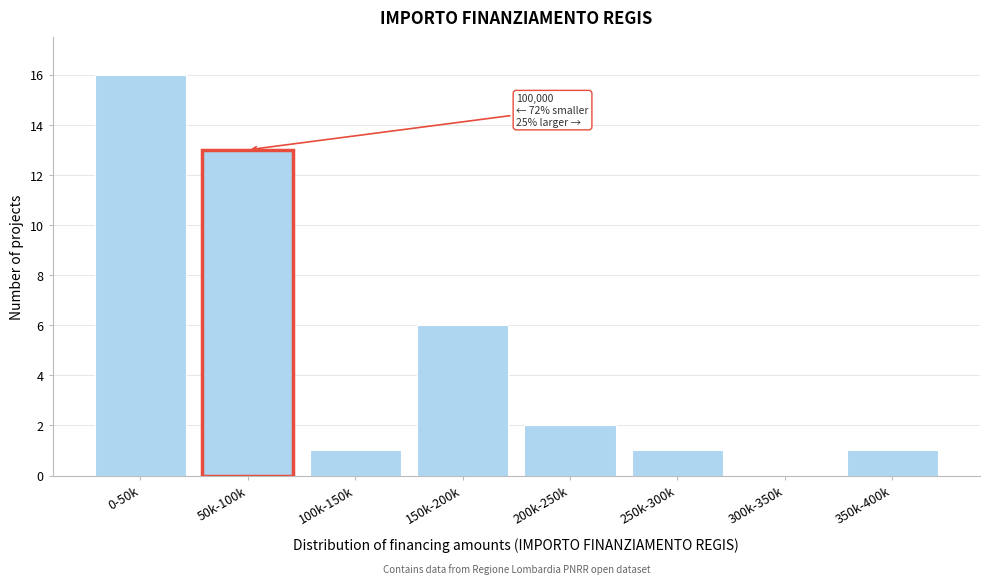

Reading left to right, list all the values displayed in this chart.

0-50k=16	50k-100k=13	100k-150k=1	150k-200k=6	200k-250k=2	250k-300k=1	300k-350k=0	350k-400k=1